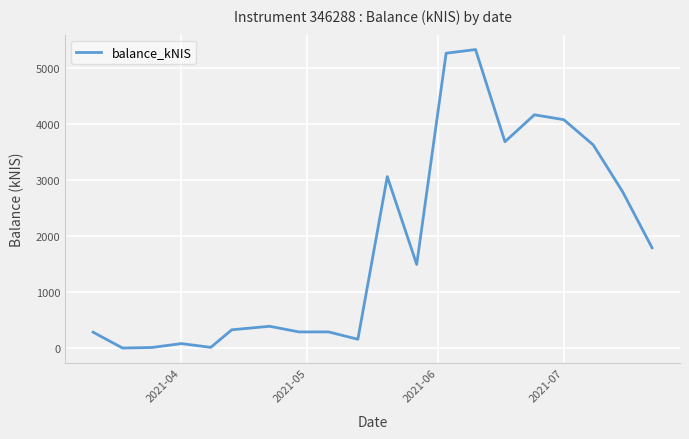

What is the maximum value shown in the chart?

5330.1